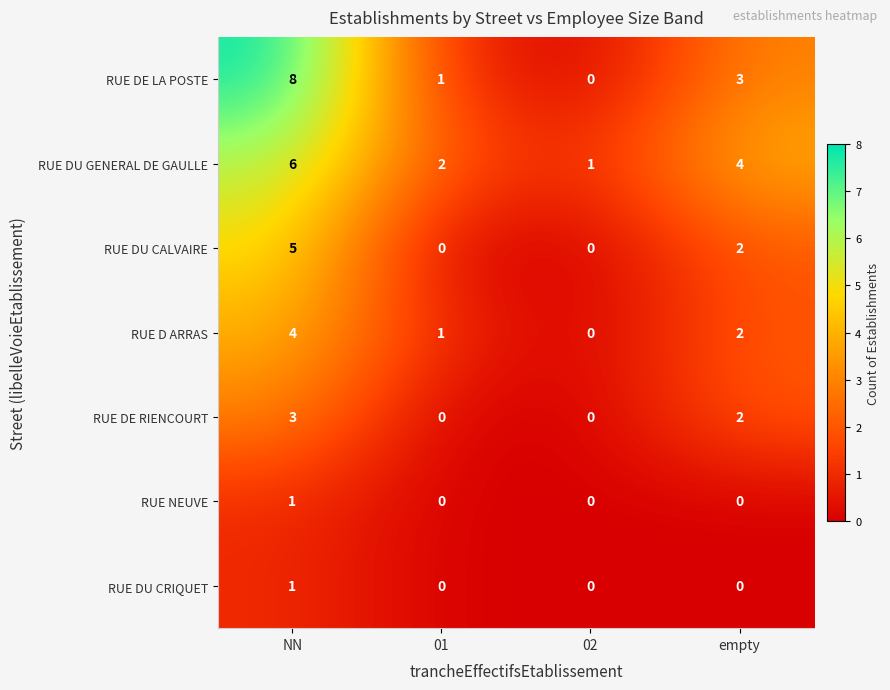

What is the total value across all series at 01?

4